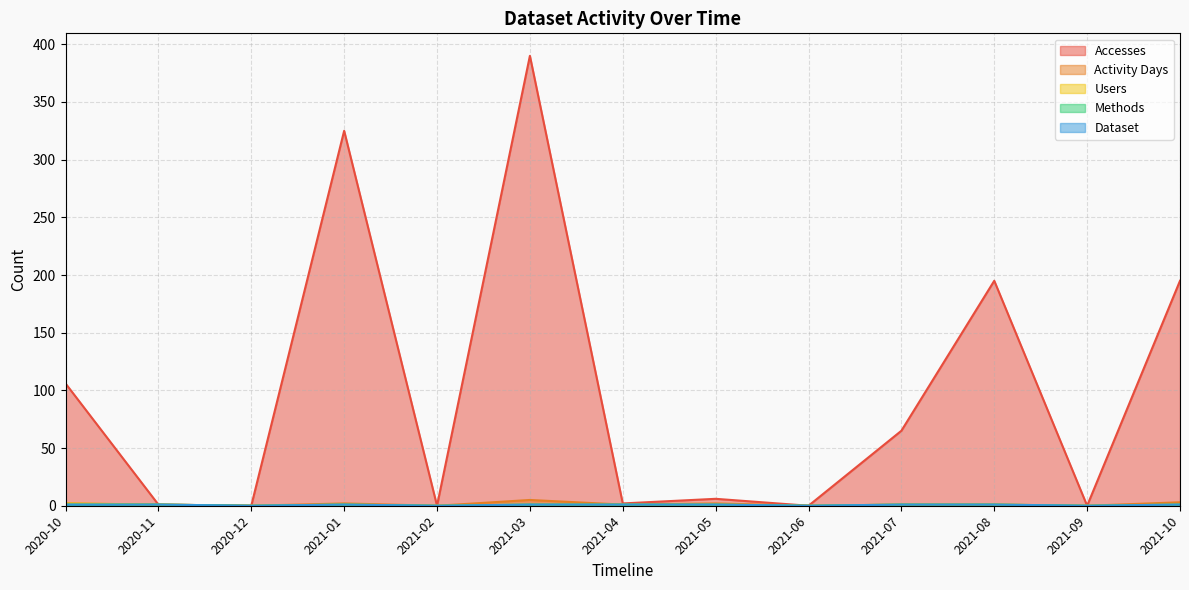

Is the value of Dataset at 2021-04 greater than the value of Methods at 2021-02?

Yes